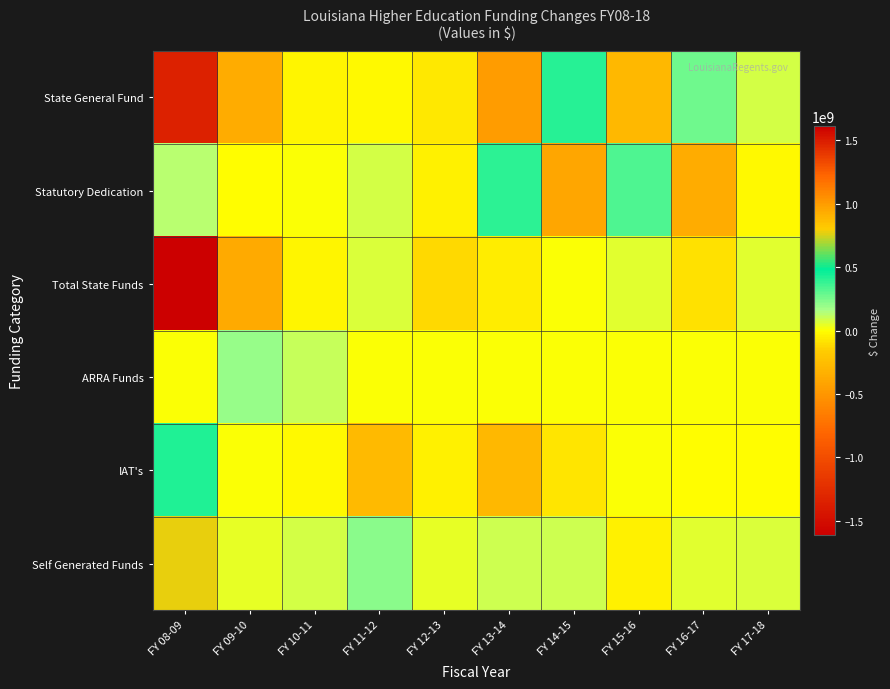

Between FY 12-13 and FY 14-15, which is larger?

FY 14-15